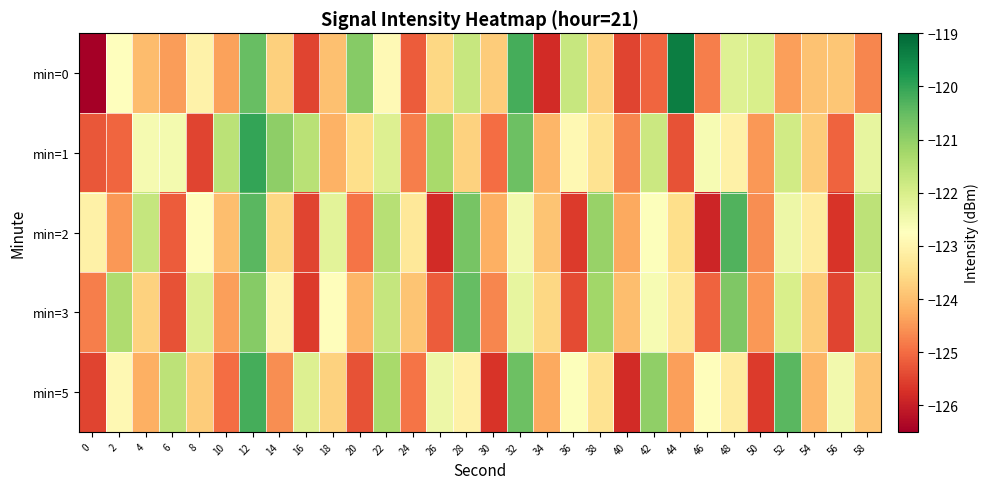

What is the spread (max minus min) of values at 30?

1.9